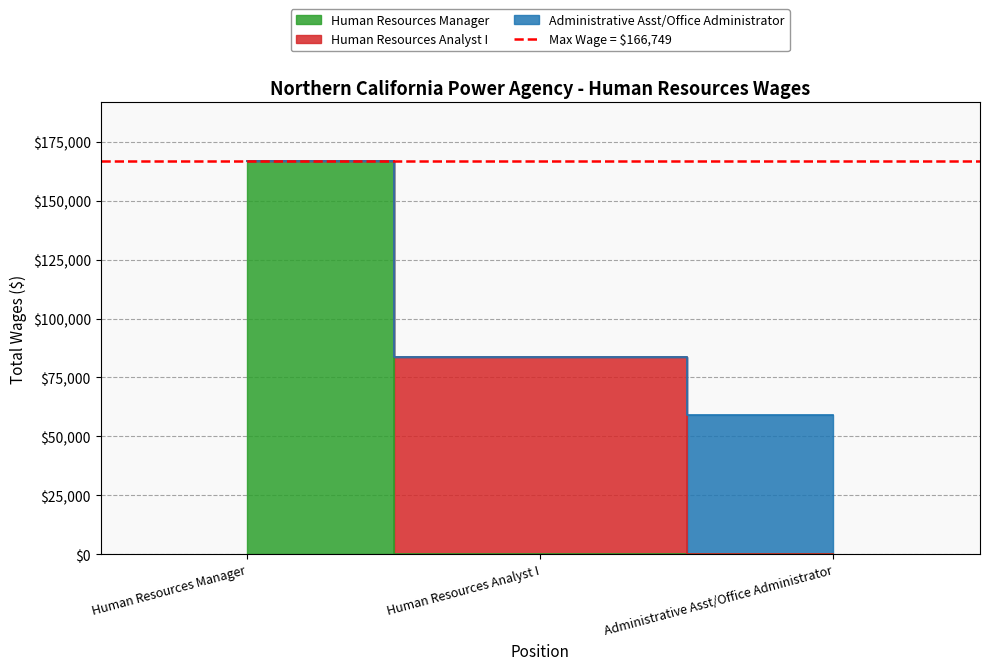

Between Human Resources Analyst I and Human Resources Manager, which is larger?

Human Resources Manager